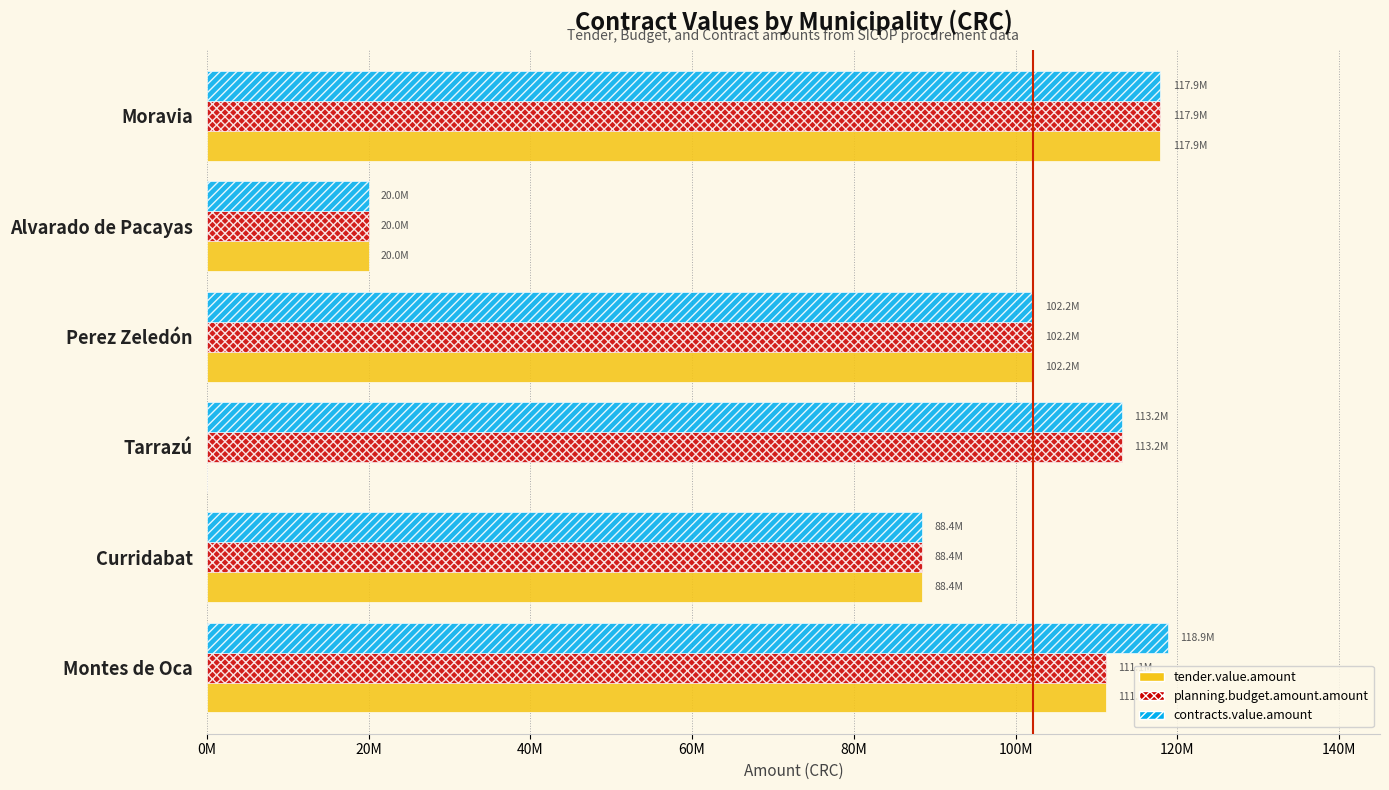

What is the value of the planning.budget.amount.amount bar at the 1st from the left?

111122603.4